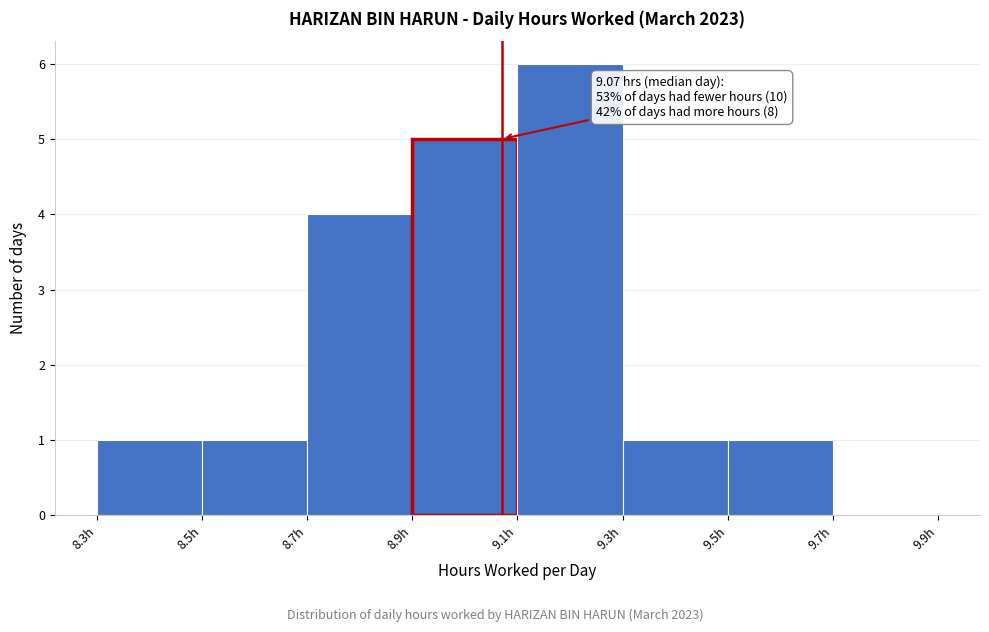

Over which range of the x-axis is the bar tallest?

9.1 to 9.3